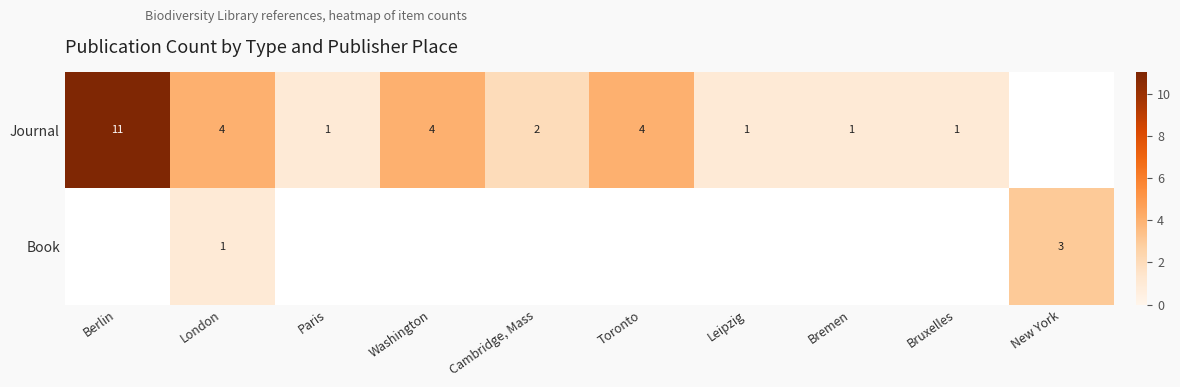

The Journal series shows 3 at Cambridge, Mass. True or false?

False